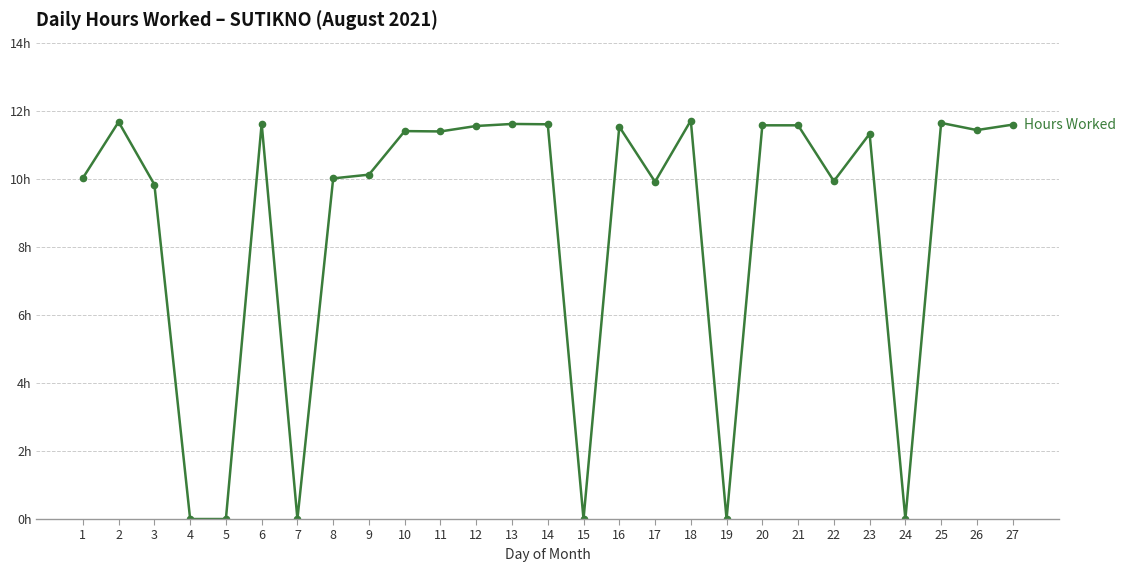

Does the chart have visible grid lines?

Yes